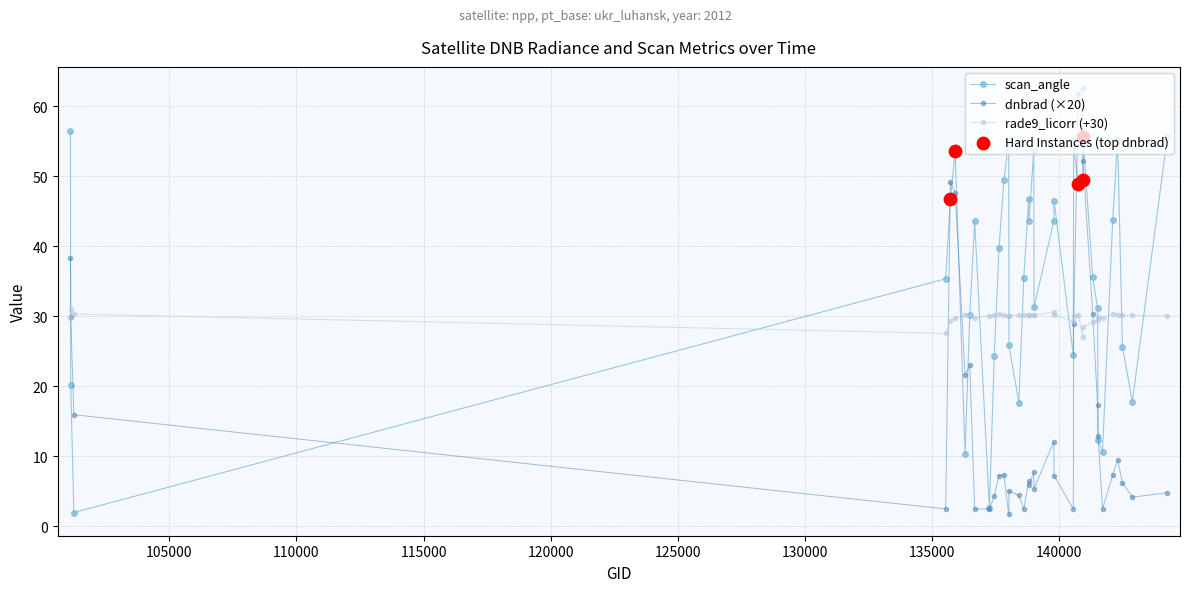

Which series has the largest total across all categories?

scan_angle